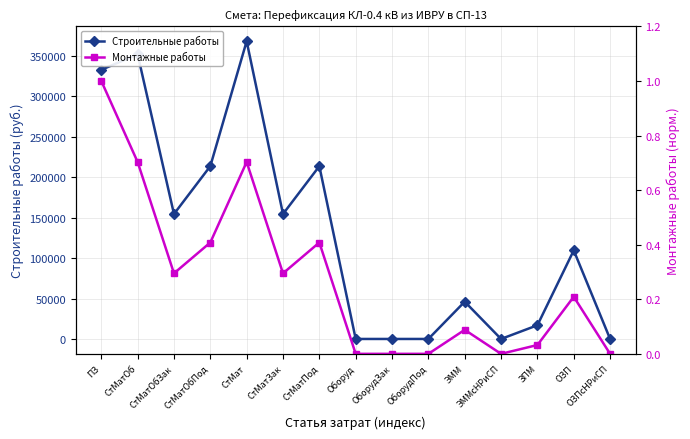

Which series changed the most between ПЗ and СтМатПод?

Строительные работы